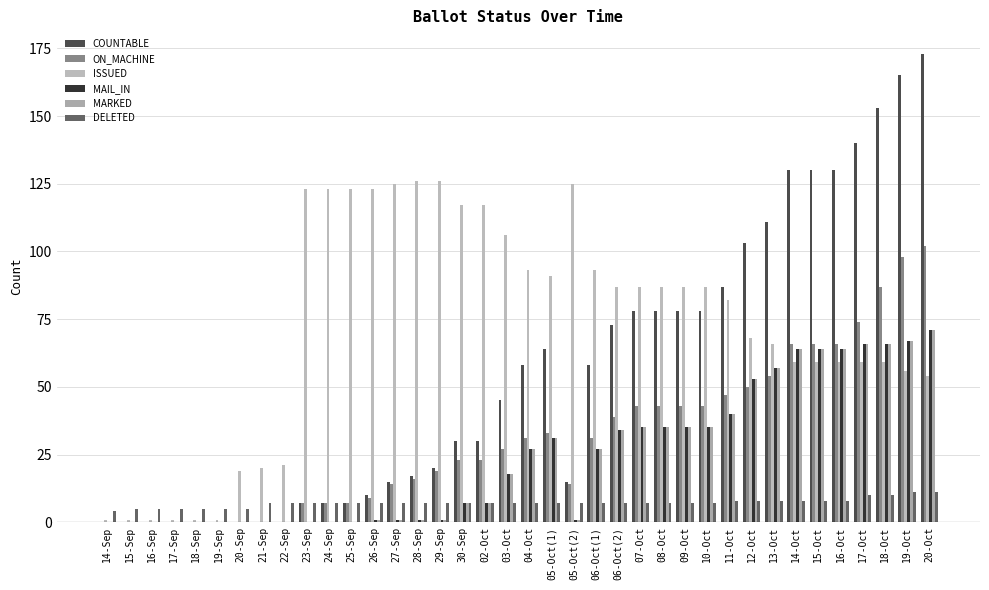

How many groups of bars are there?

38